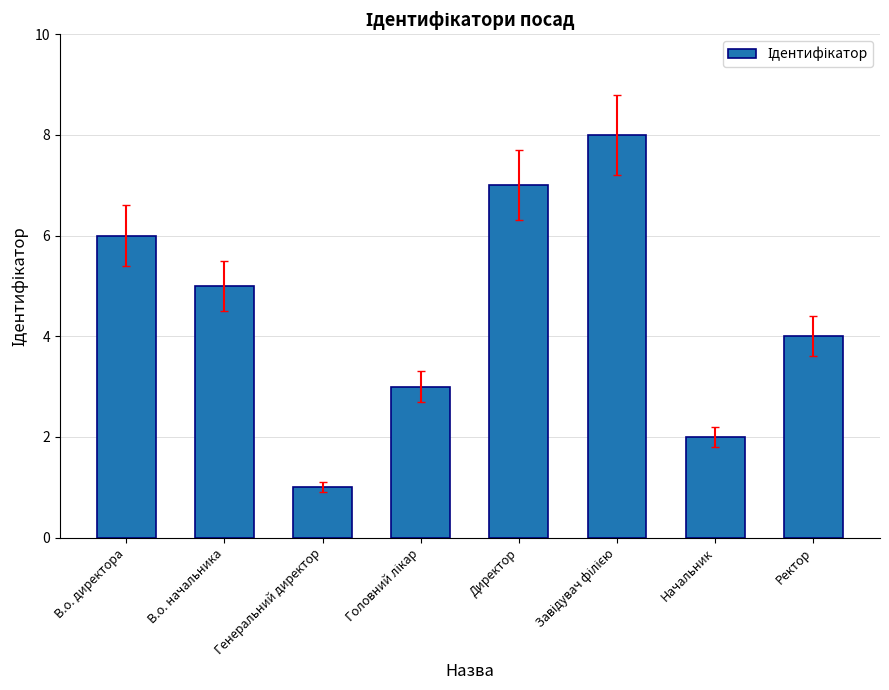

How many bars are there in total?

8